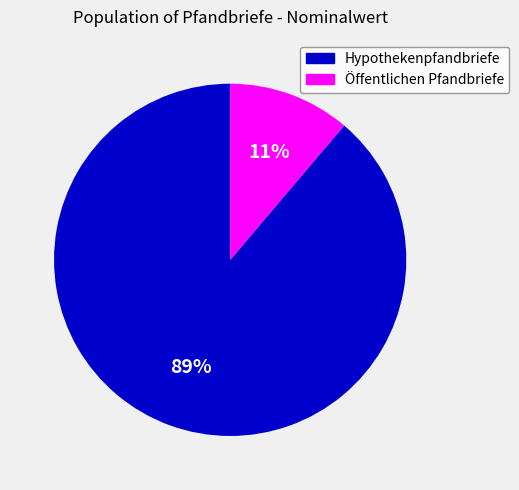

To the nearest percent, what is the difference between the largest and smallest slice percentages?

78%